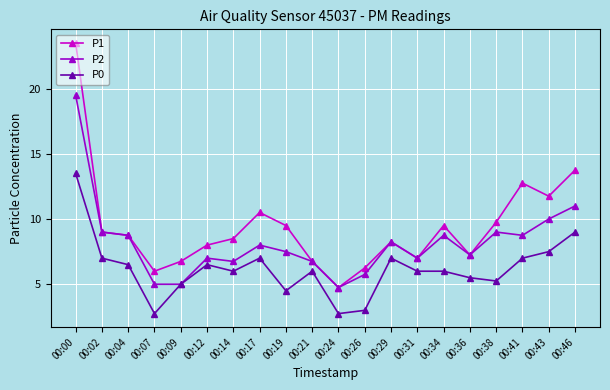

Which series has the largest total across all categories?

P1